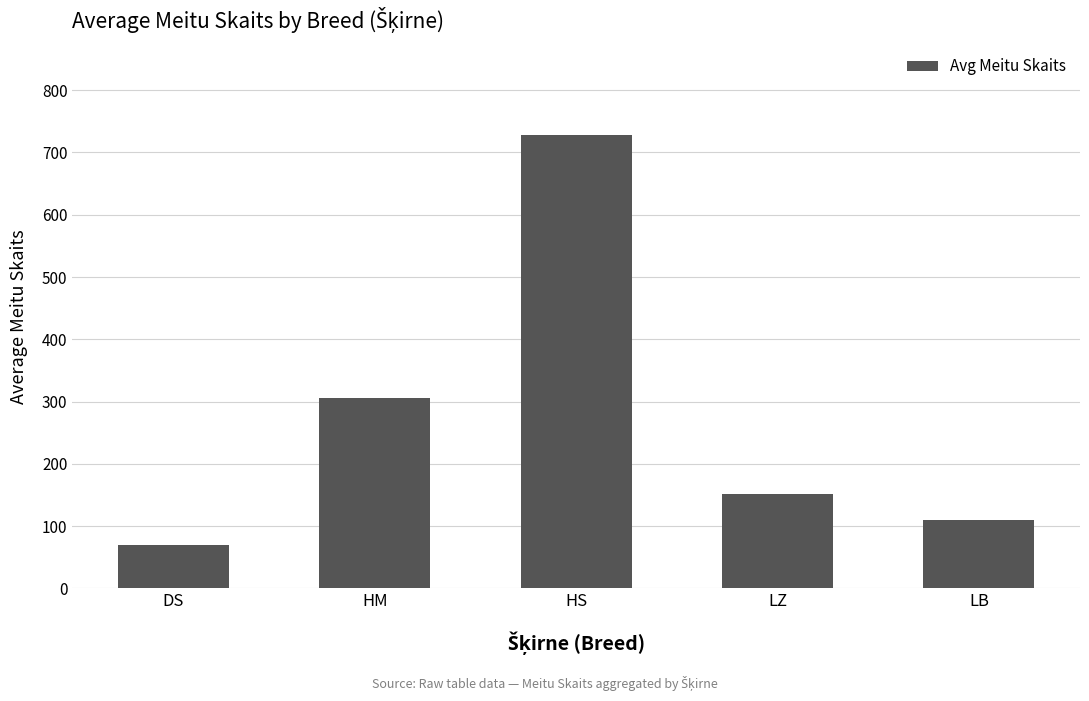

What is the change in value from DS to HS?

+657.5